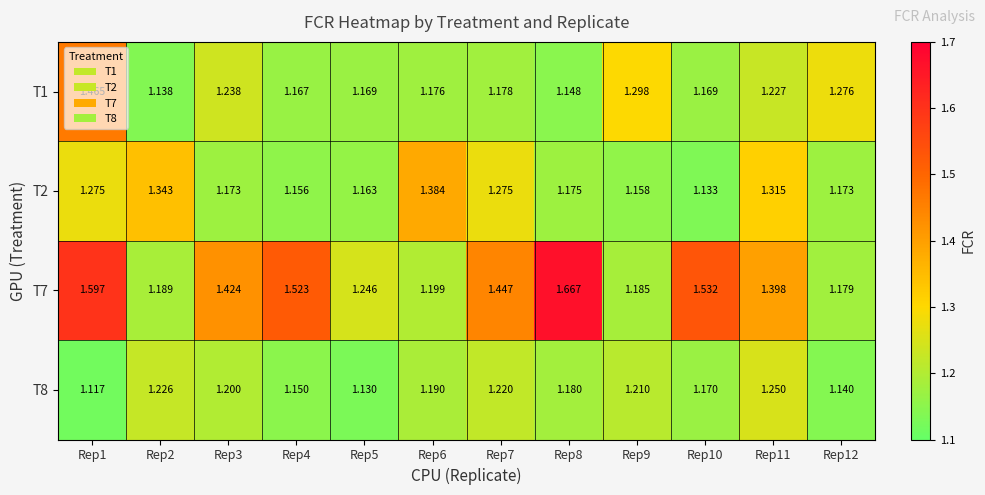

Is the value of T2 at Rep12 greater than the value of T8 at Rep4?

Yes